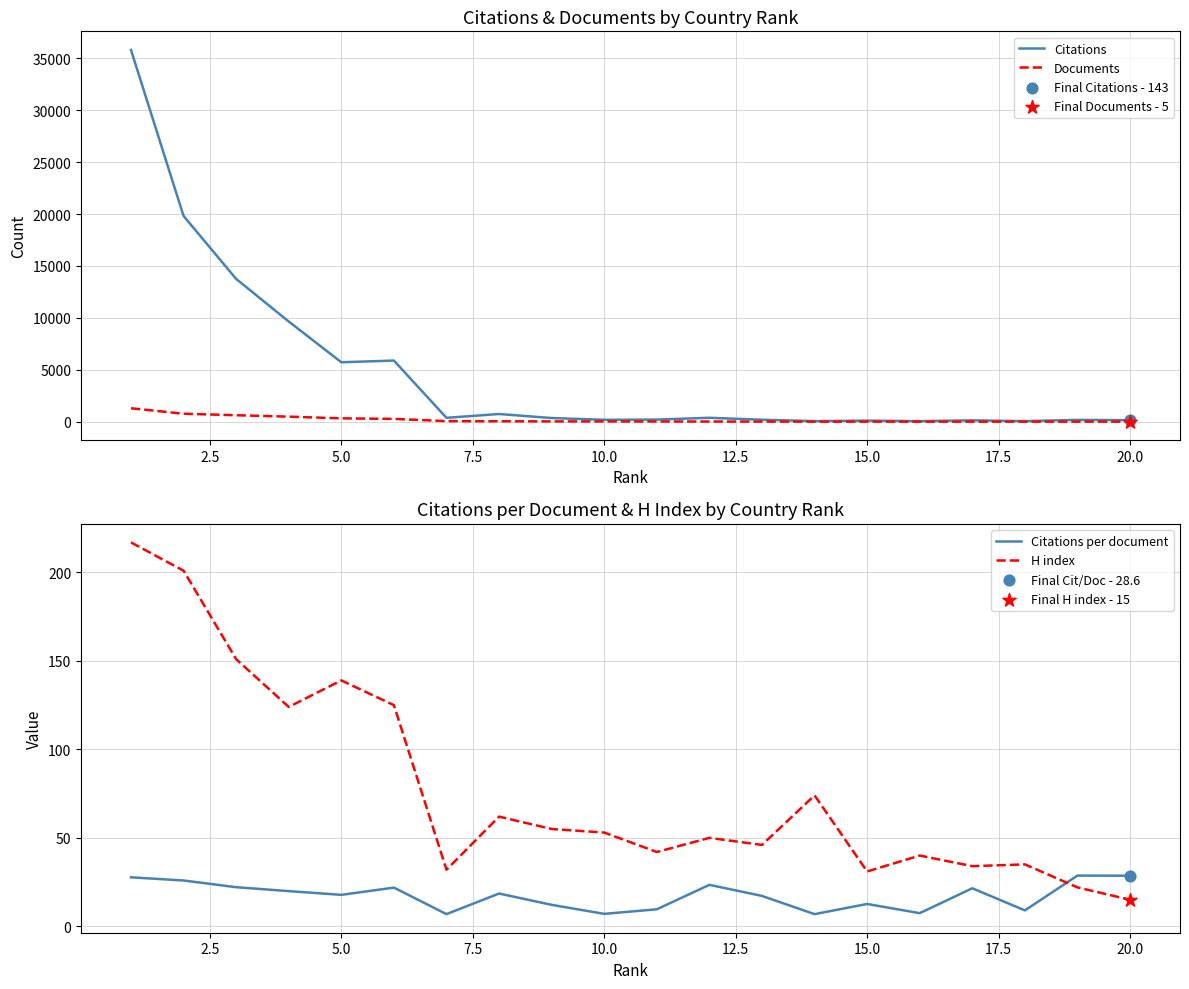

Which series contains the highest Y value?

Citations